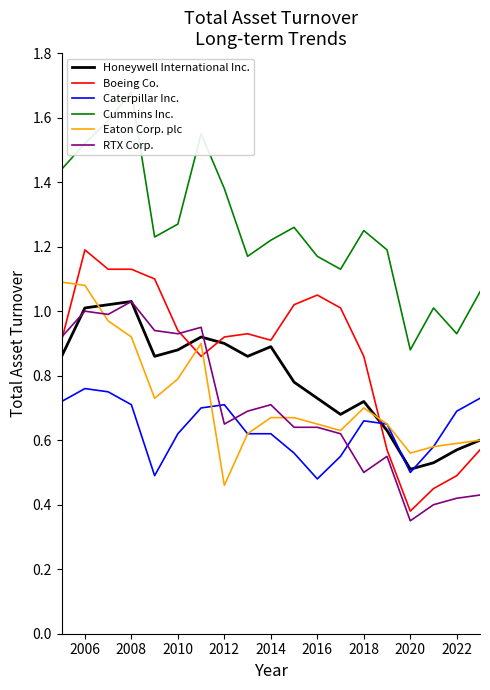

How many lines are shown in the chart?

6